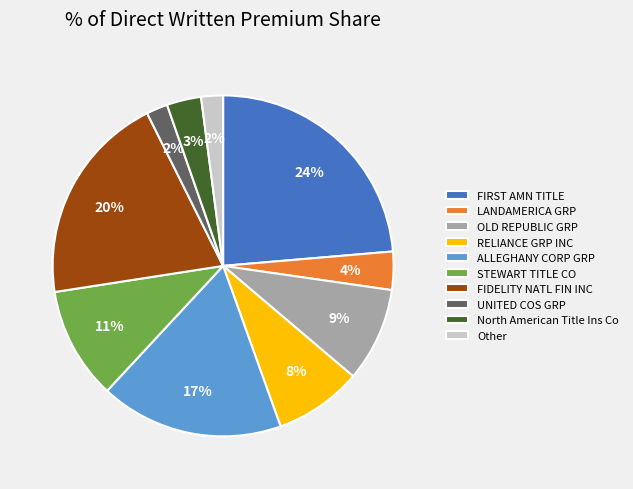

Between North American Title Ins Co and Other, which is larger?

North American Title Ins Co